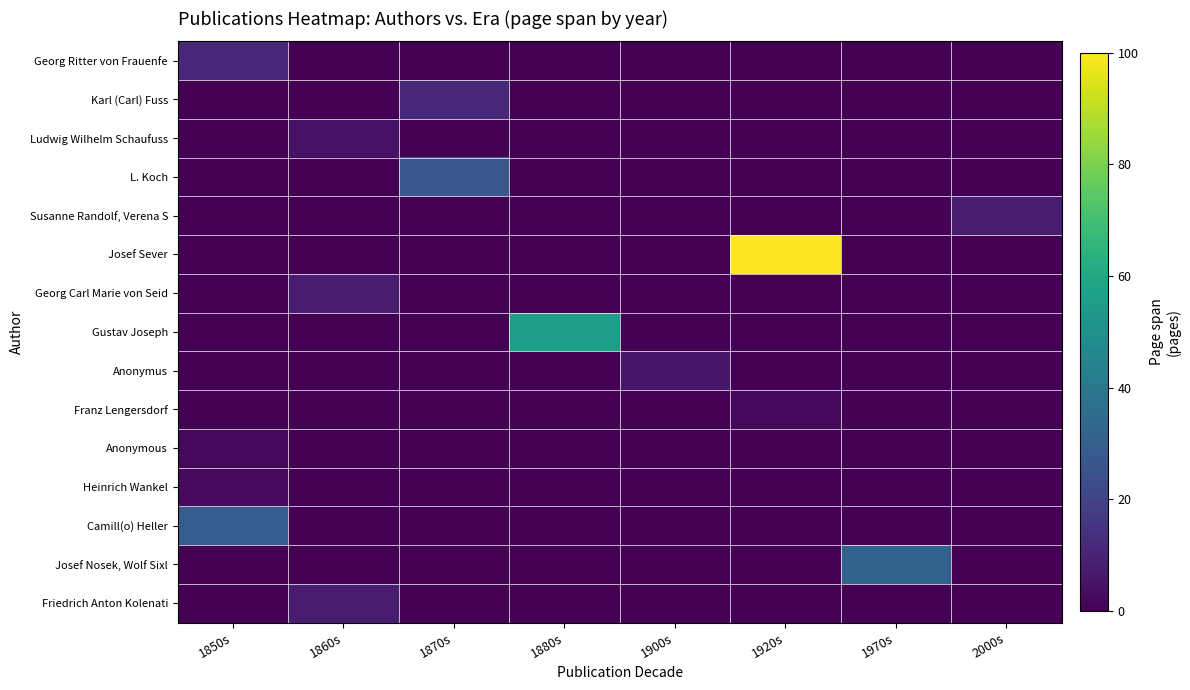

At 1900s, list the series in order from smallest to largest.

Georg Ritter von Frauenfe, Karl (Carl) Fuss, Ludwig Wilhelm Schaufuss, L. Koch, Susanne Randolf, Verena S, Josef Sever, Georg Carl Marie von Seid, Gustav Joseph, Franz Lengersdorf, Anonymous, Heinrich Wankel, Camill(o) Heller, Josef Nosek, Wolf Sixl, Friedrich Anton Kolenati, Anonymus